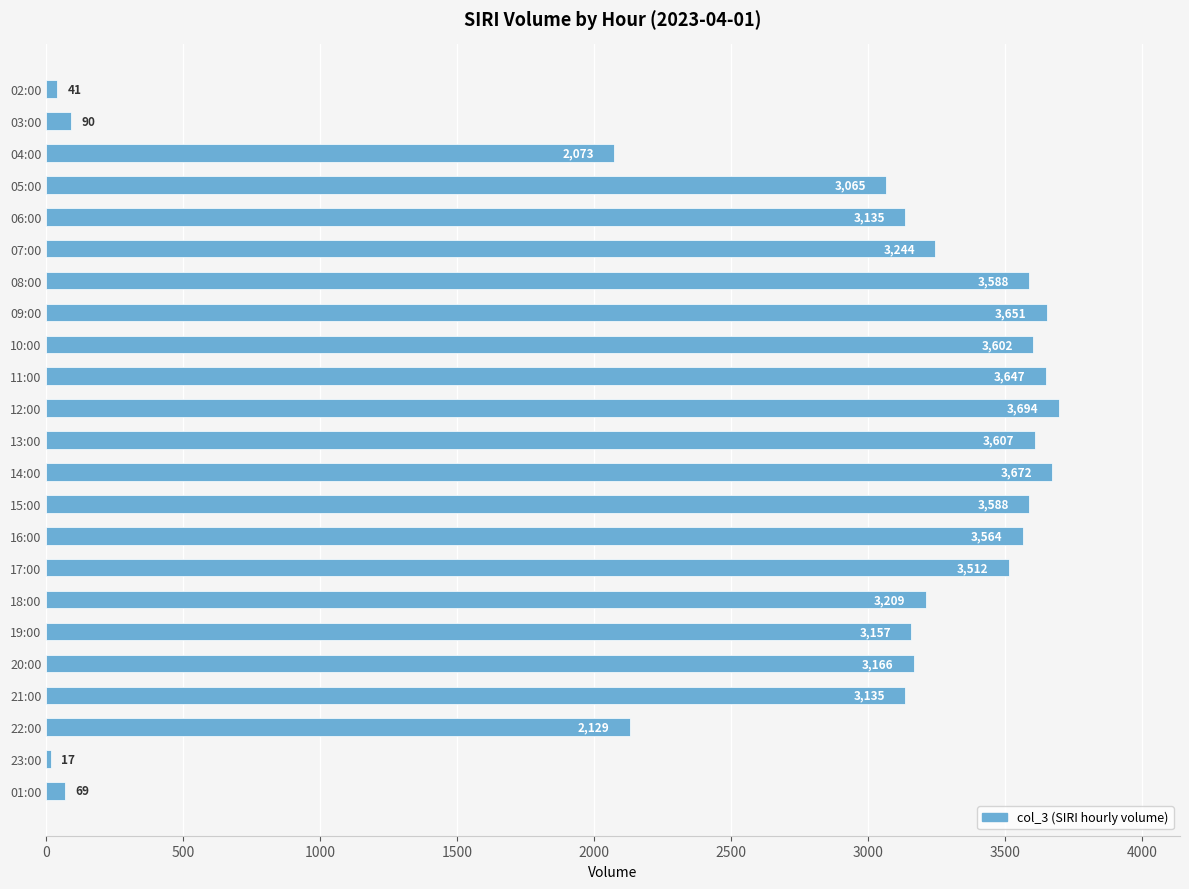

Which category has the highest value across all series?

12:00